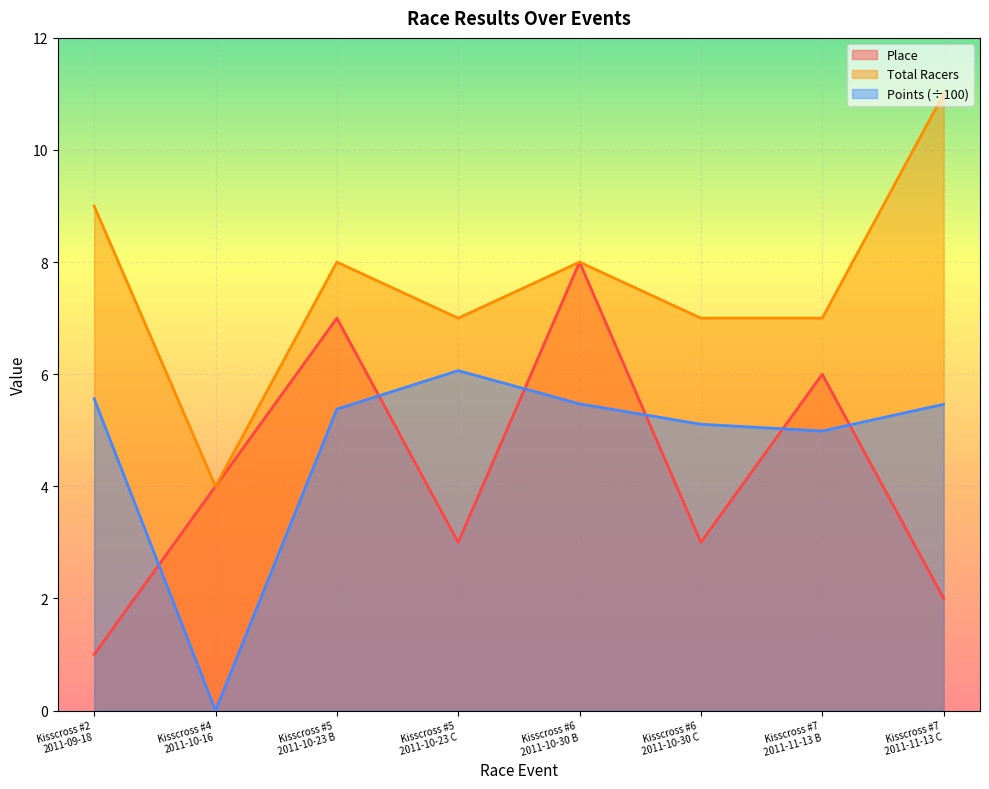

How many data points in Total Racers are above 8?

2